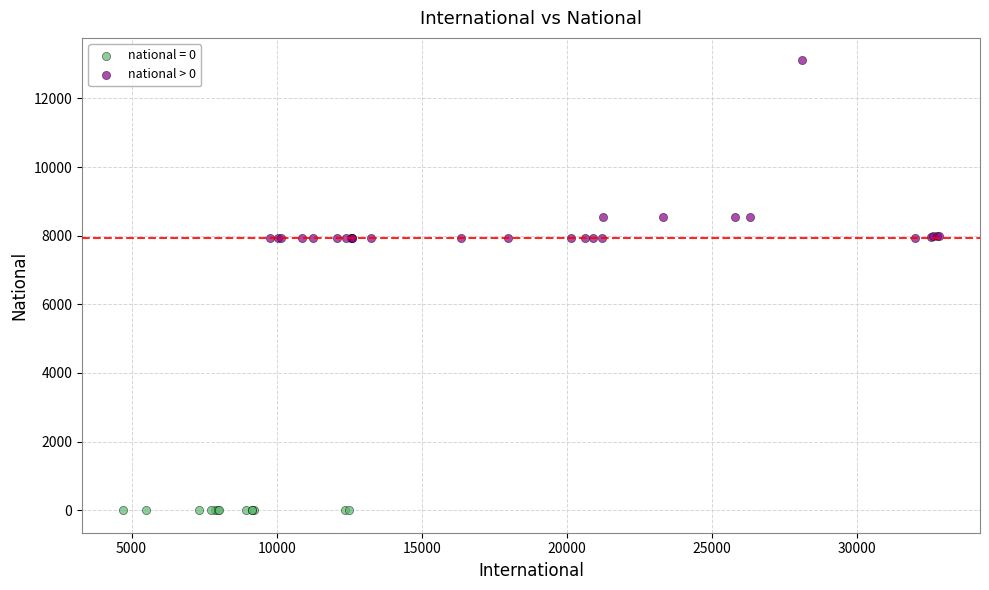

Which series contains the highest Y value?

national > 0